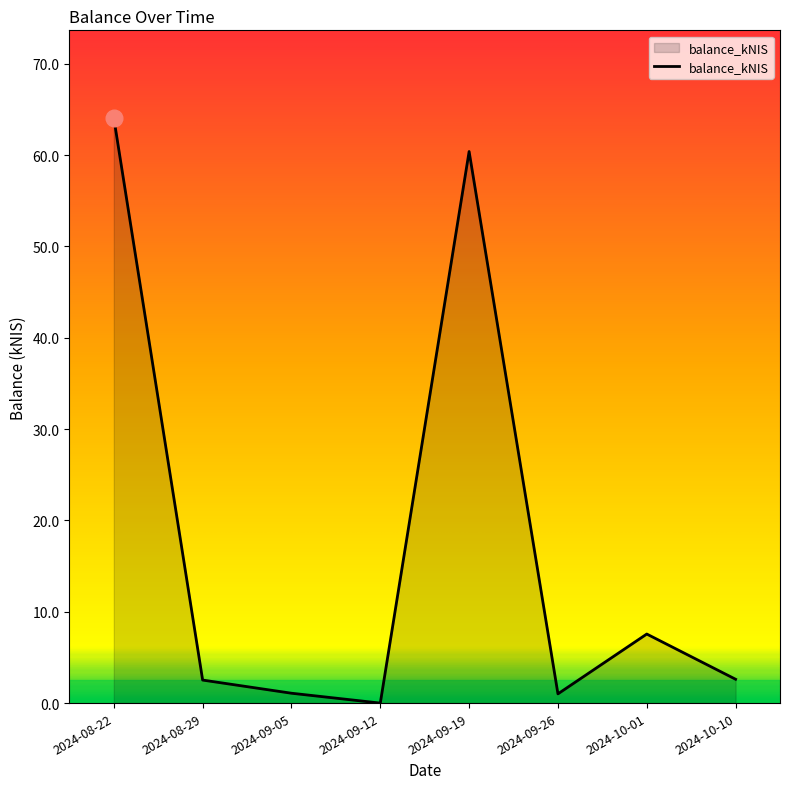

Is it true that the value at 2024-09-19 is 78.9?

False